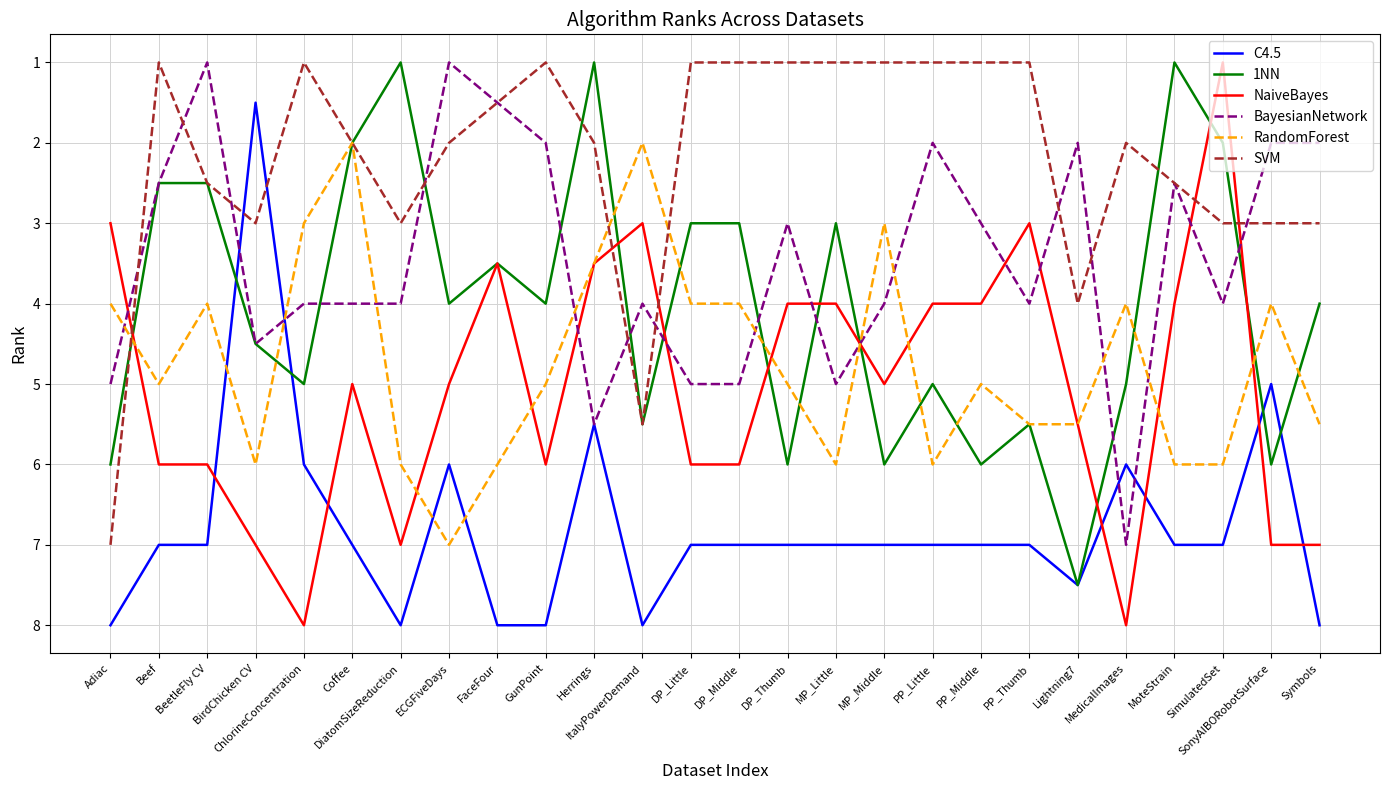

True or false: C4.5 and RandomForest cross at least once.

True